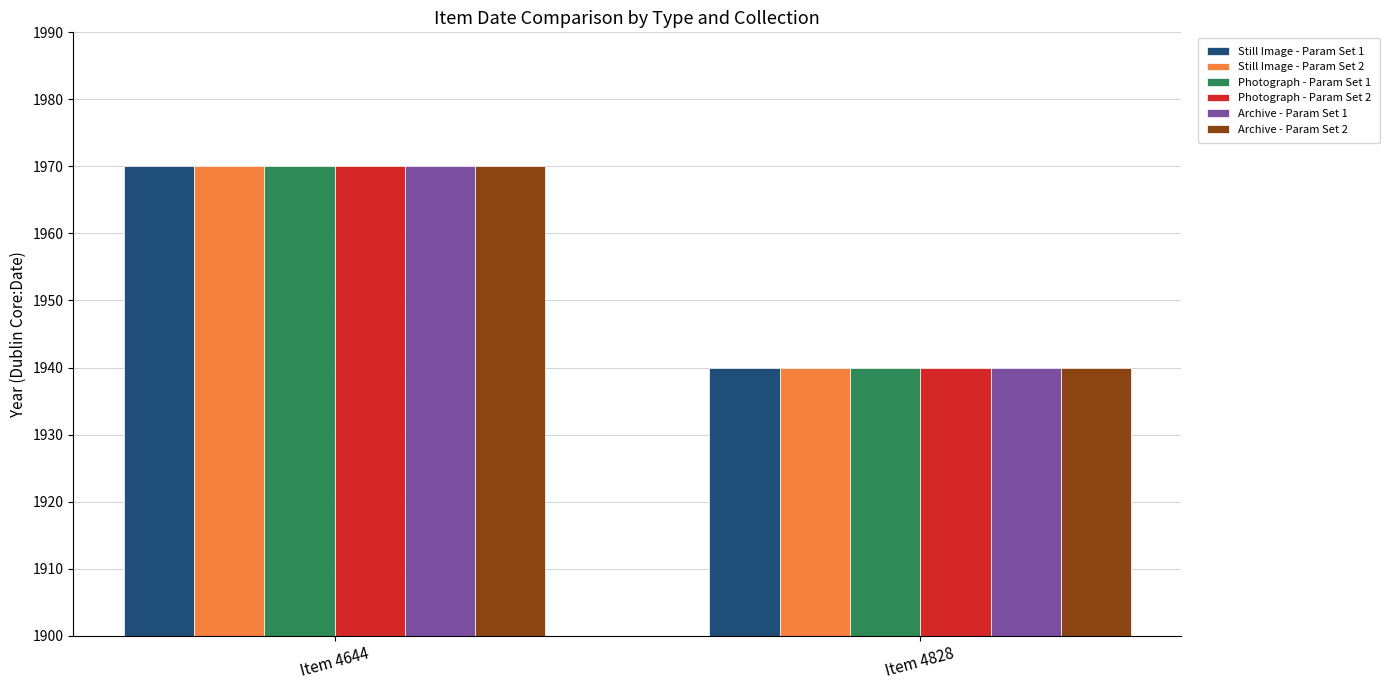

List the labels in order of Still Image - Param Set 1 value, smallest first.

Item 4828, Item 4644